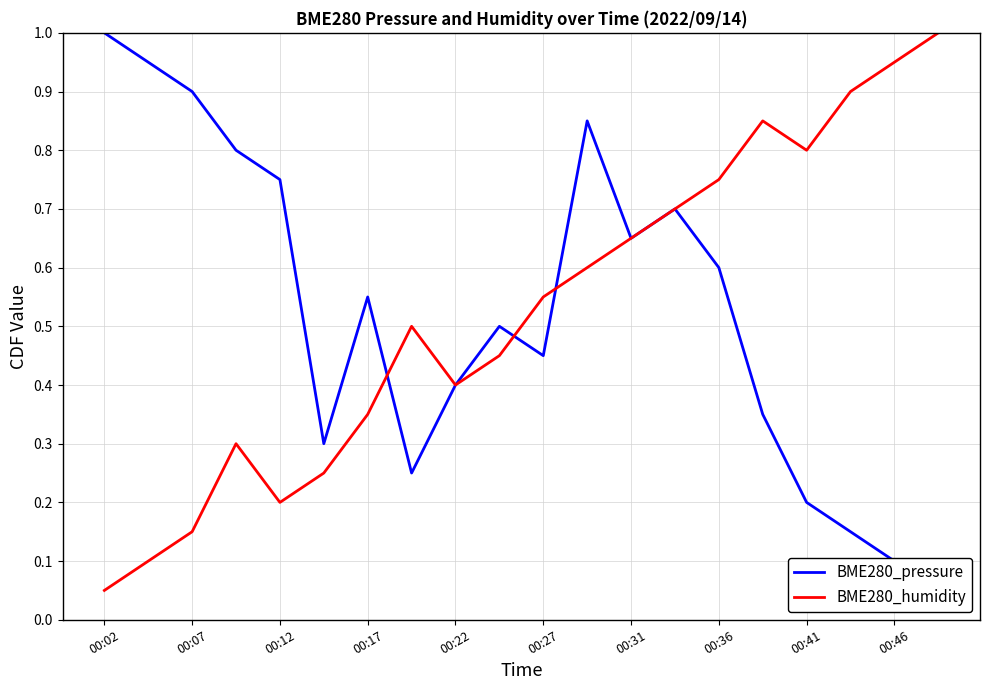

What is the total value across all series at 13?

1.4